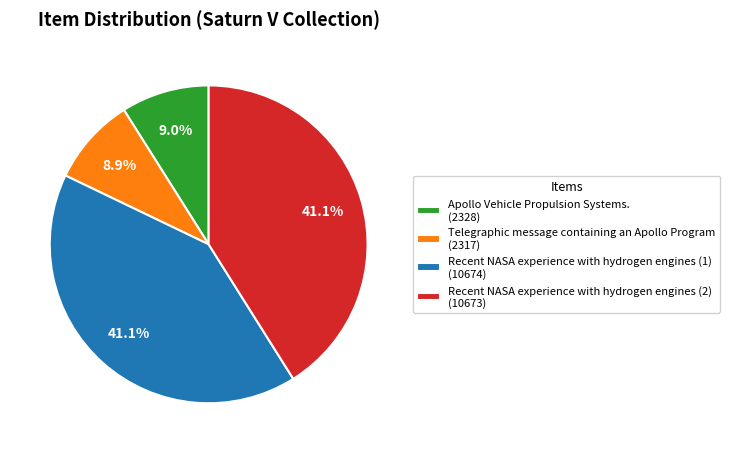

How many segments does this pie chart have?

4